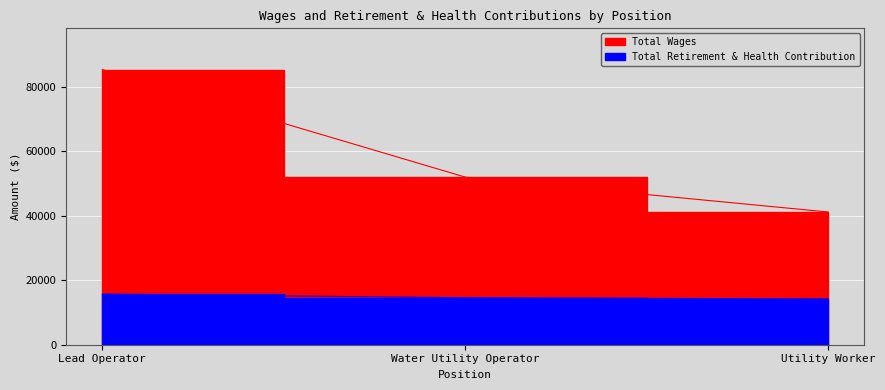

List the labels in order of Total Wages value, smallest first.

Utility Worker, Water Utility Operator, Lead Operator